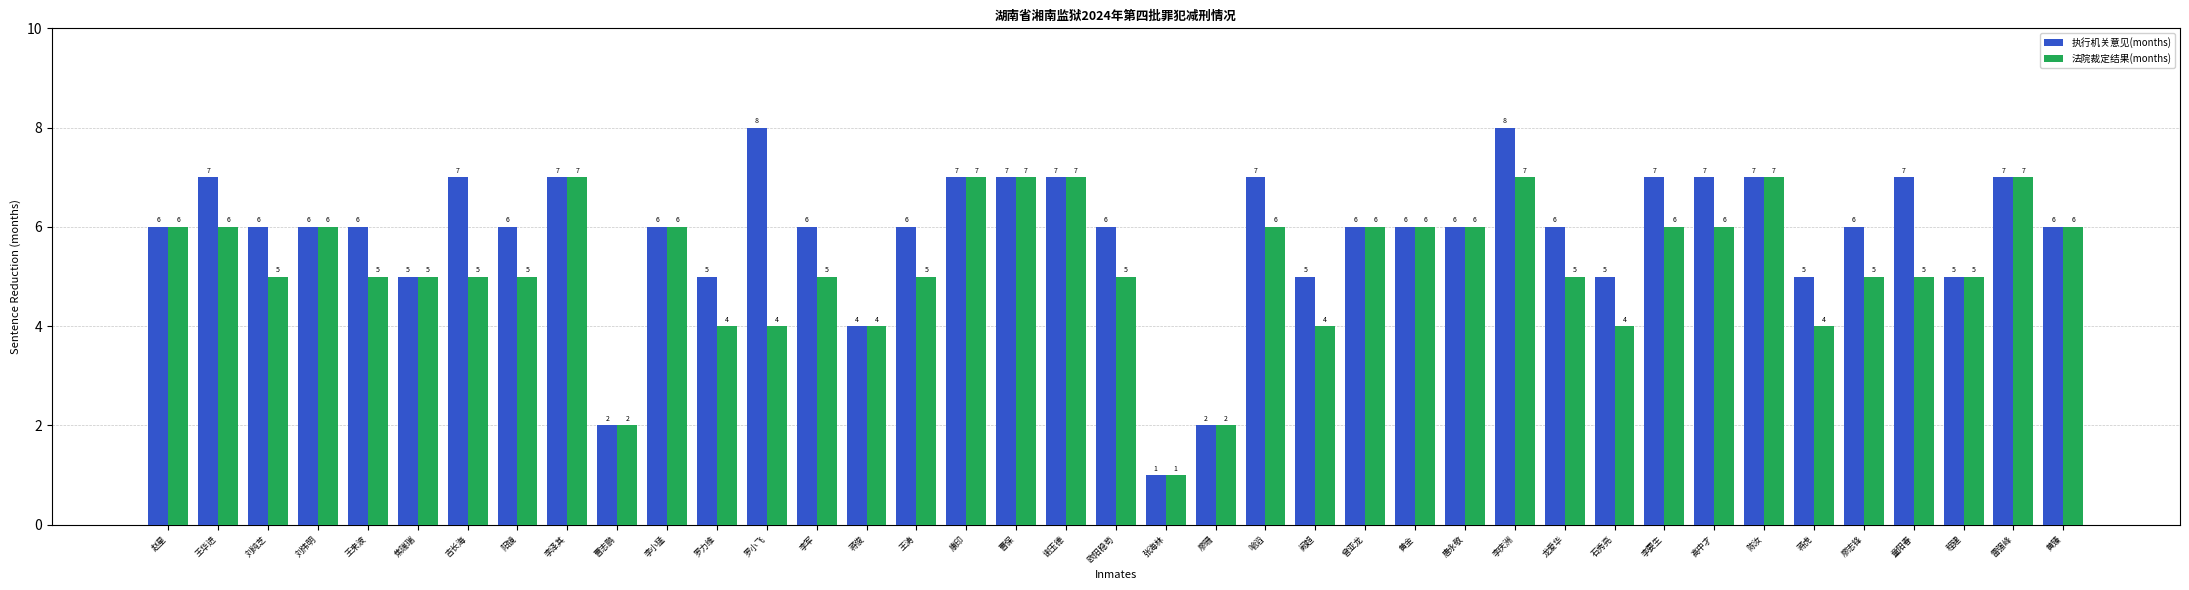

List the series in order of their overall mean, highest first.

执行机关意见(months), 法院裁定结果(months)